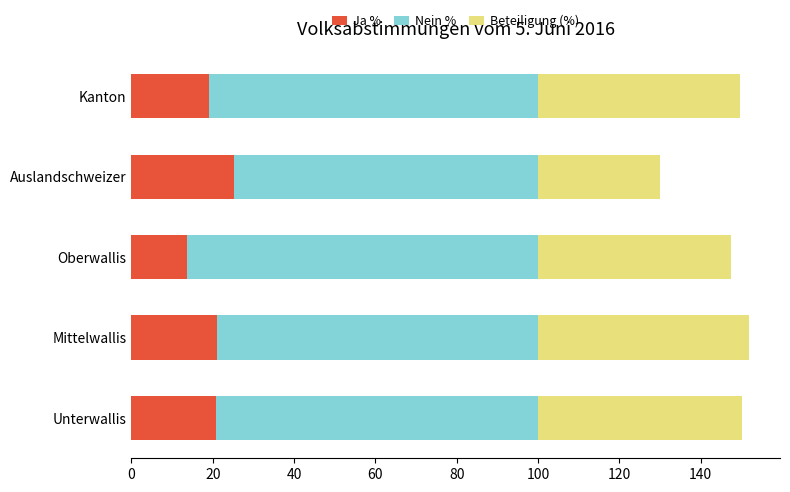

What is the minimum value for Ja %?

13.8